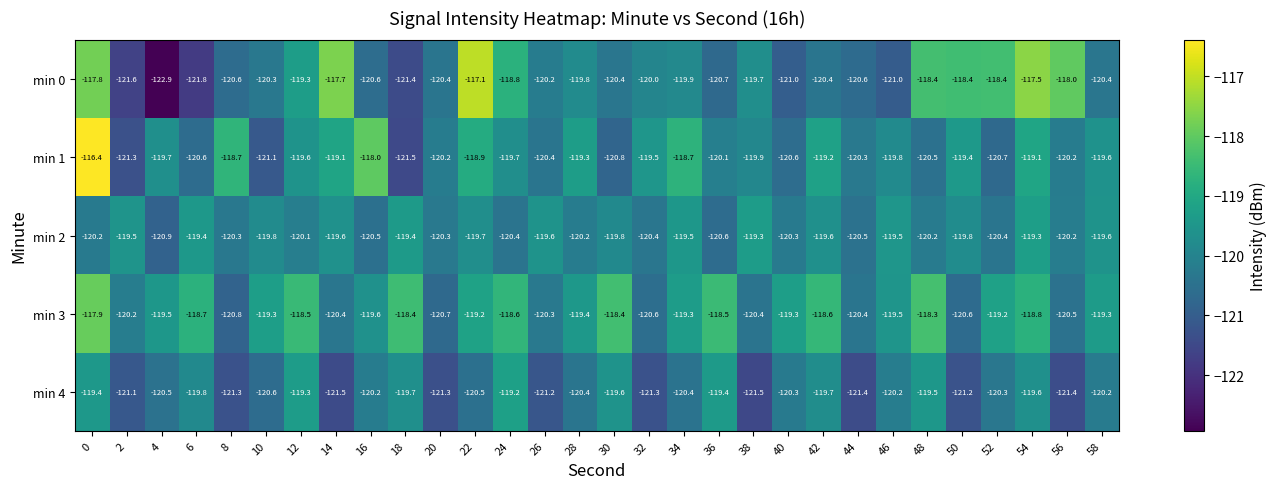

What is the minimum value shown in the chart?

-122.9